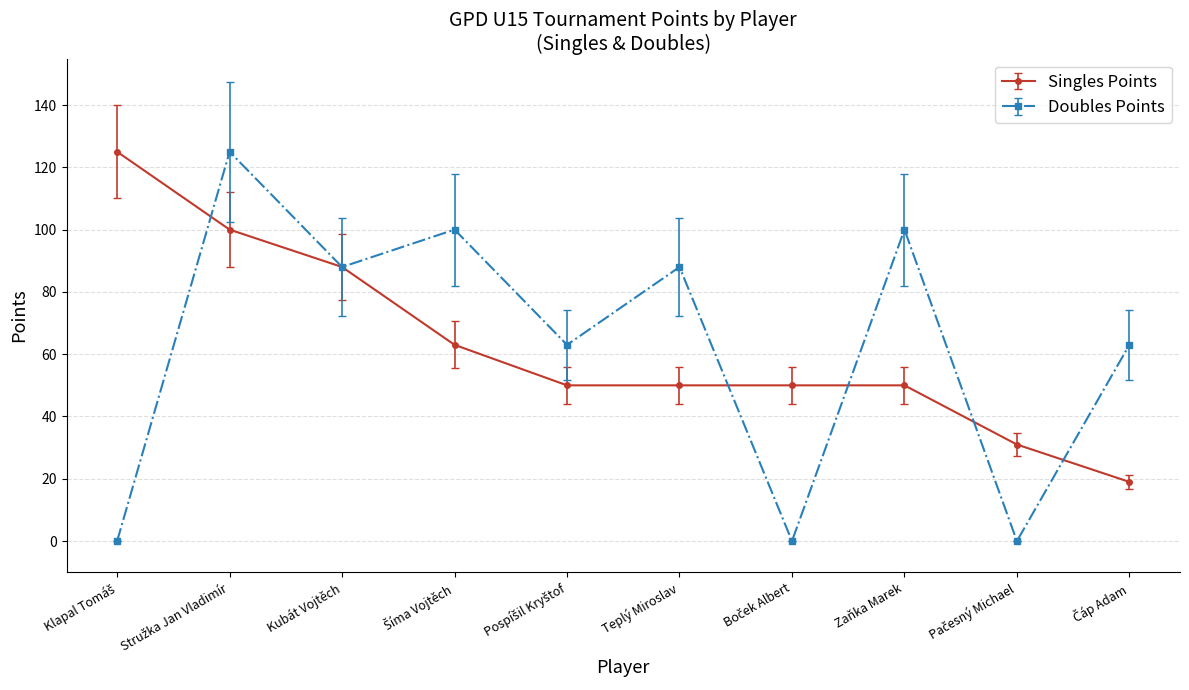

How many lines are shown in the chart?

2